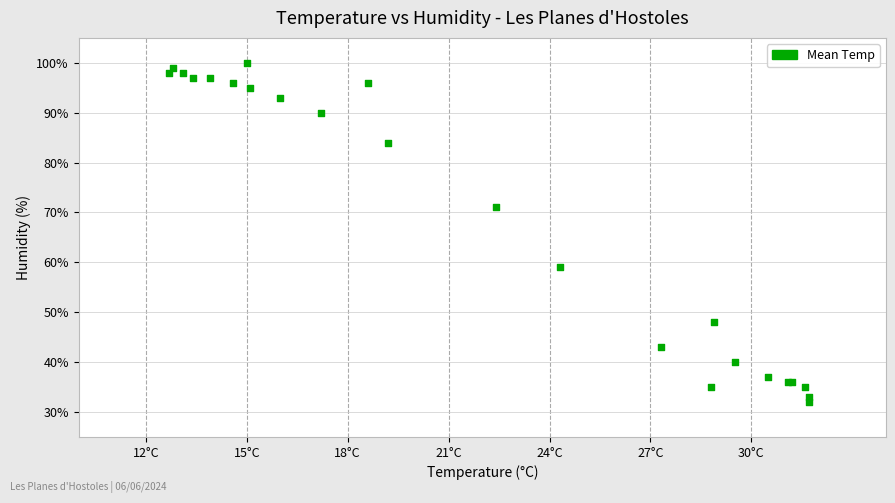

What Y value in the scatter plot is closest to 66?

71